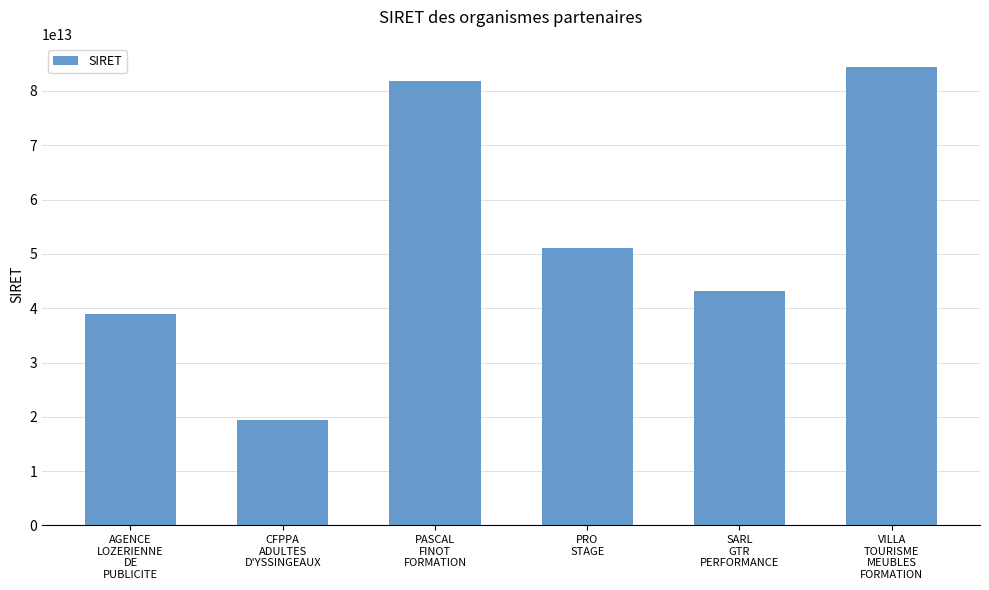

Approximately how many times larger is the value at CFPPA
ADULTES
D'YSSINGEAUX compared to PRO
STAGE?

0.4